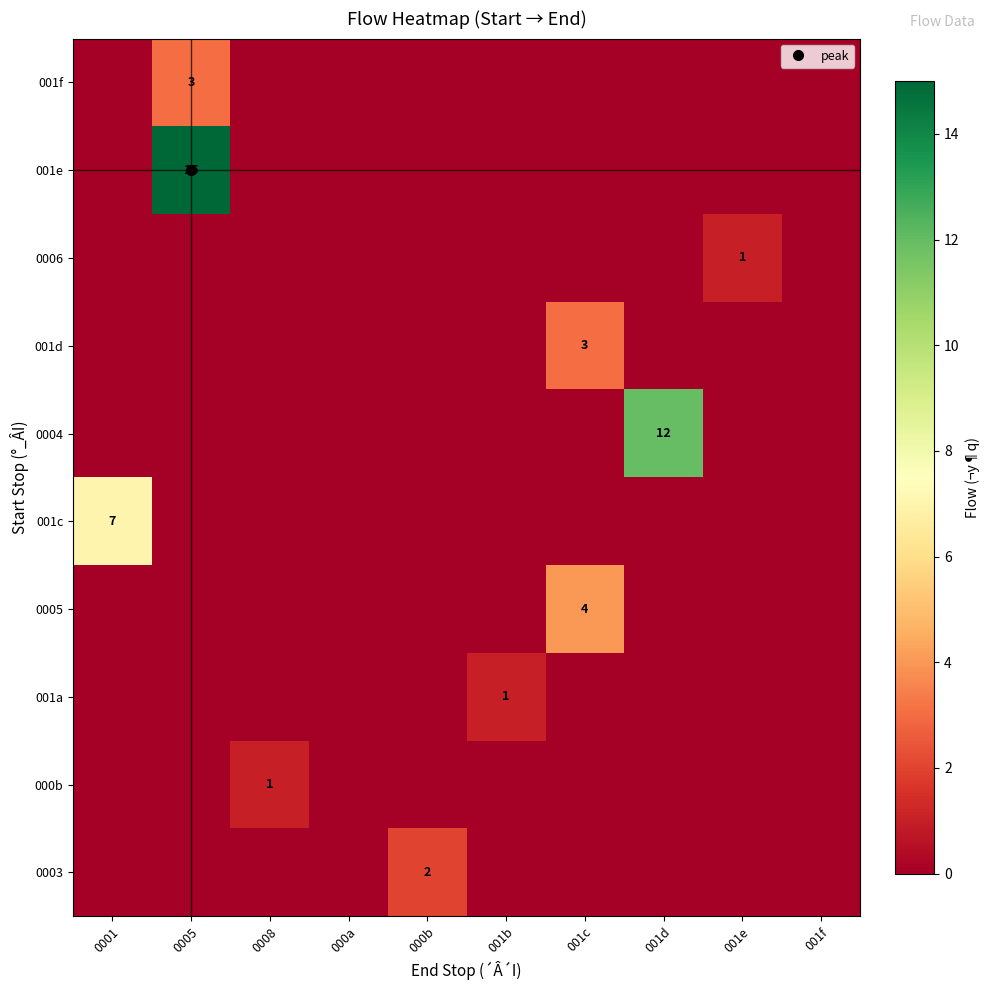

What is the difference between the highest and lowest values at 000b?

2